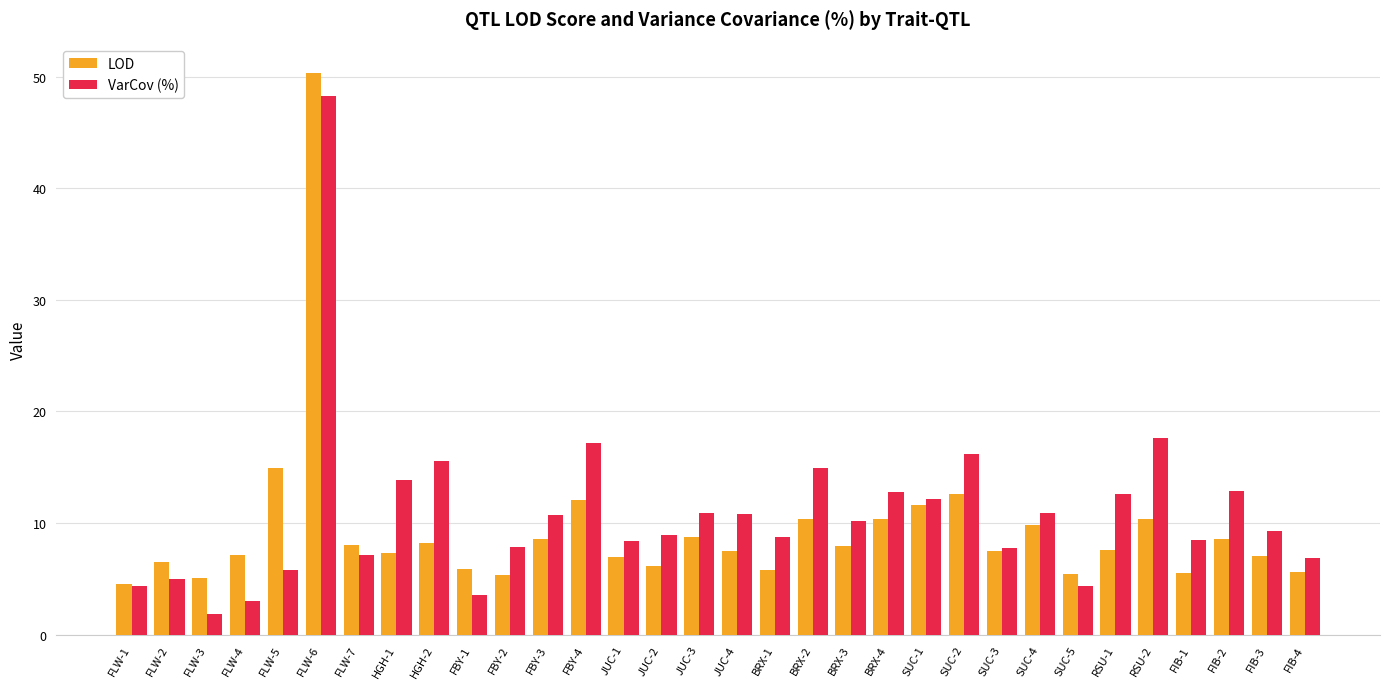

What is the average value of the VarCov (%) series?

10.9